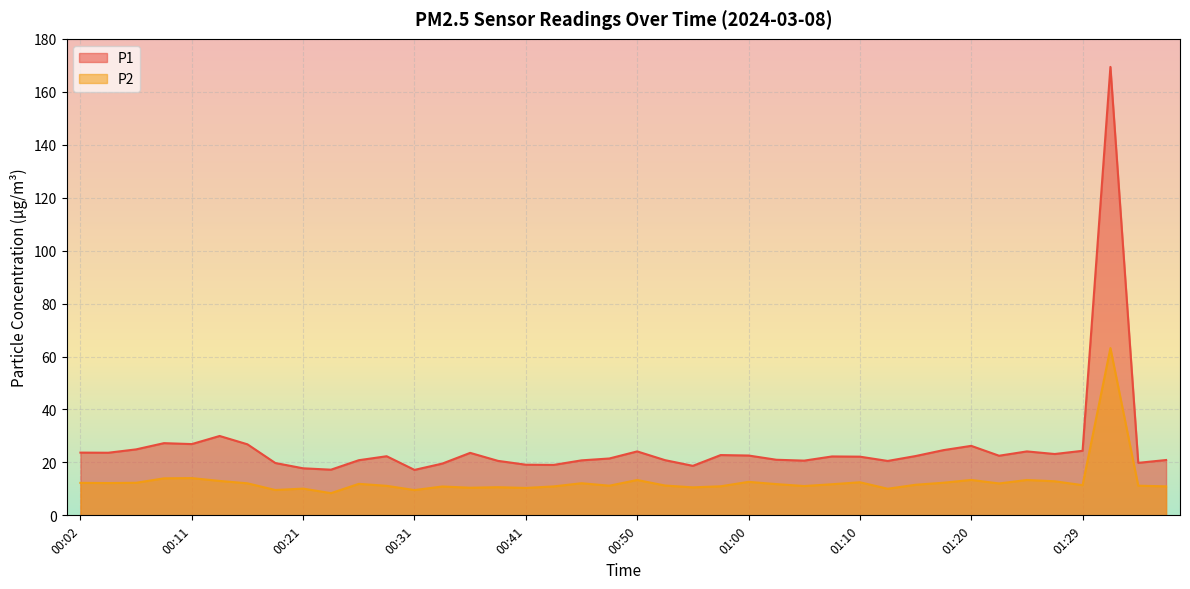

Which category has the lowest value in the P2 series?

00:24